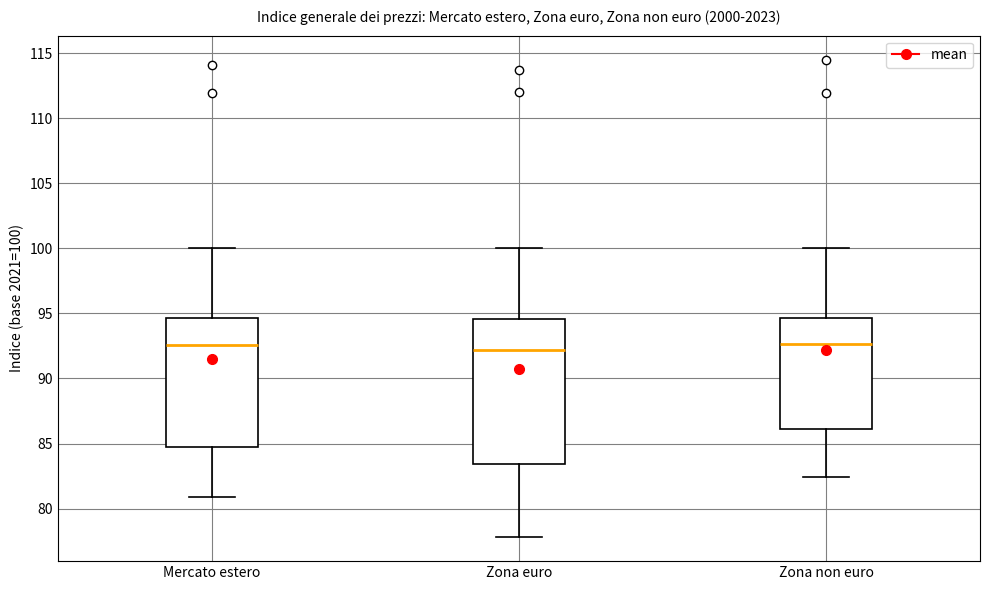

Which box is the tallest, from its lower edge to its upper edge?

Zona euro